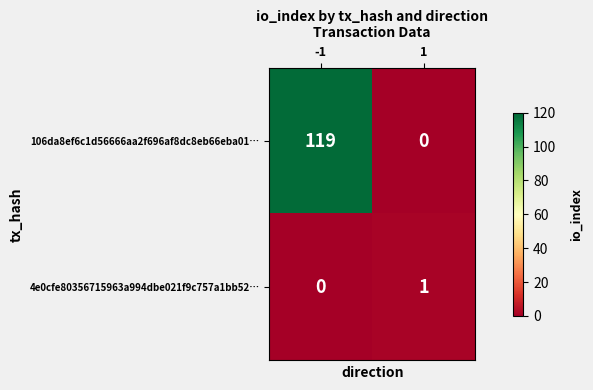

The 106da8ef6c1d56666aa2f696af8dc8eb66eba01… series shows 0 at 1. True or false?

True